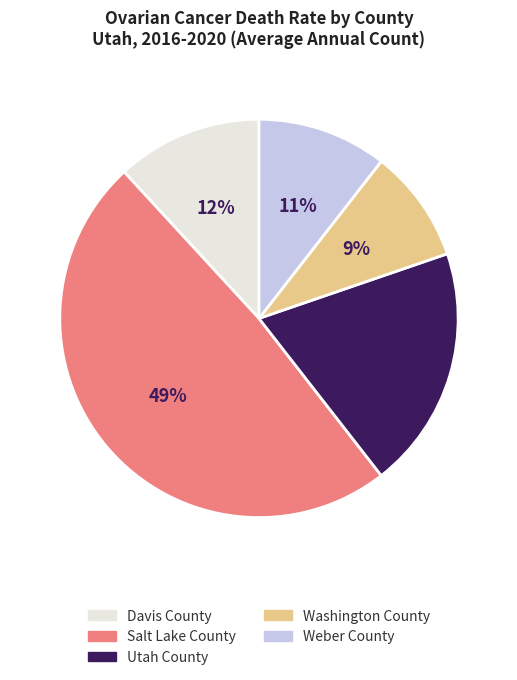

To the nearest percent, what portion does Davis County represent?

12%